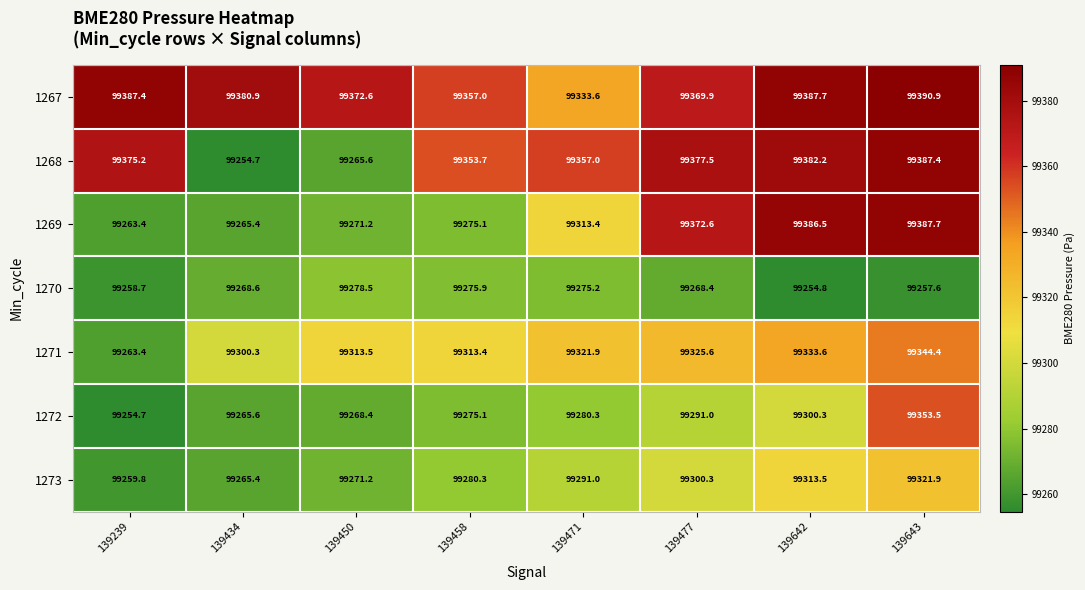

Which category has the highest value across all series?

139643